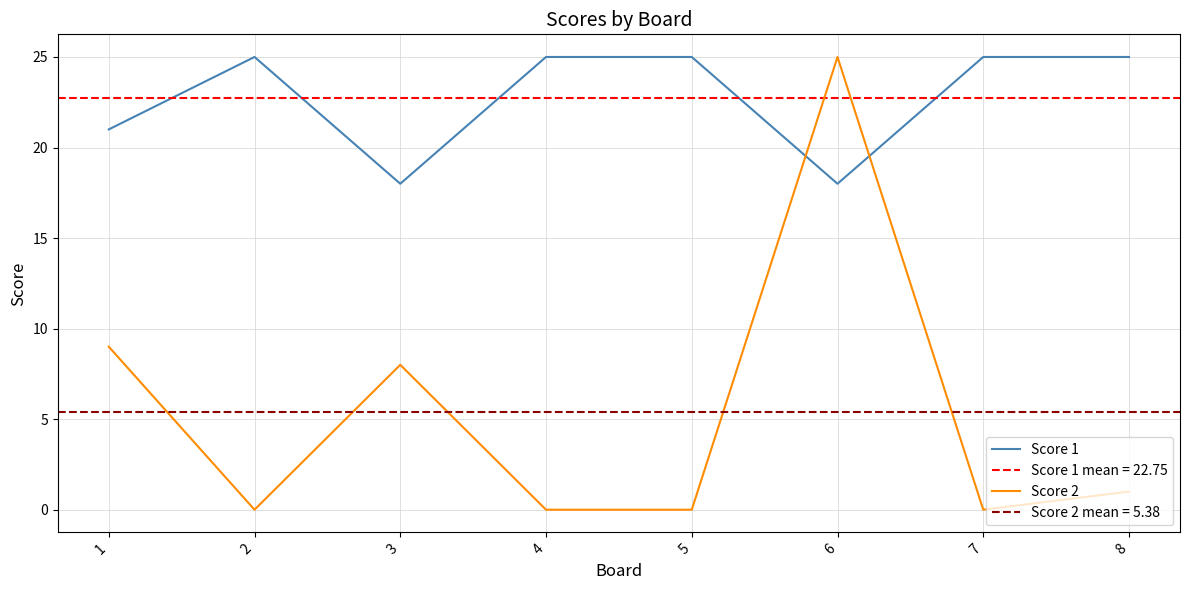

Where is the first local minimum for Score 2?

2